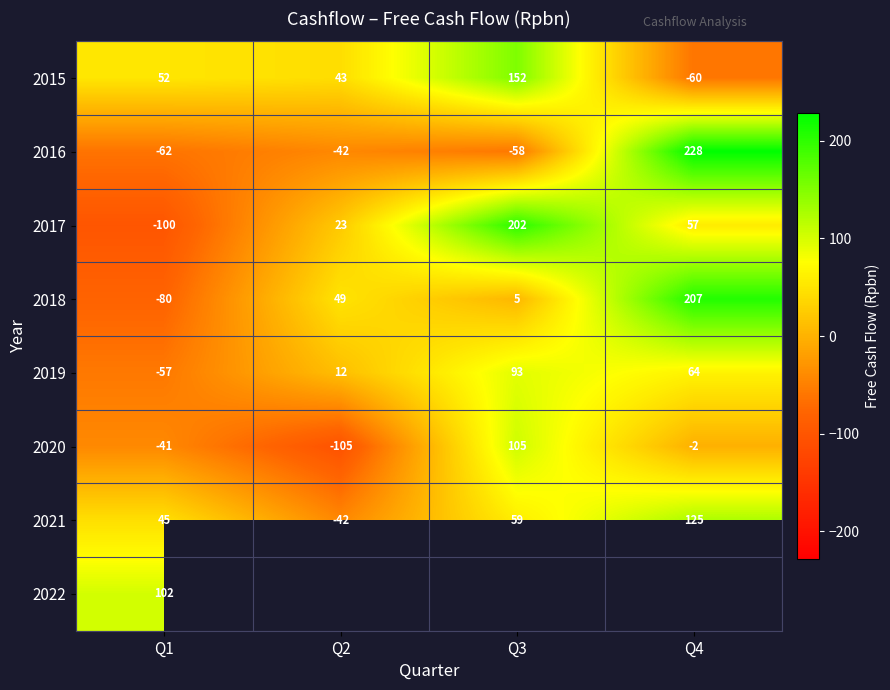

The 2020 series shows -2 at Q4. True or false?

True